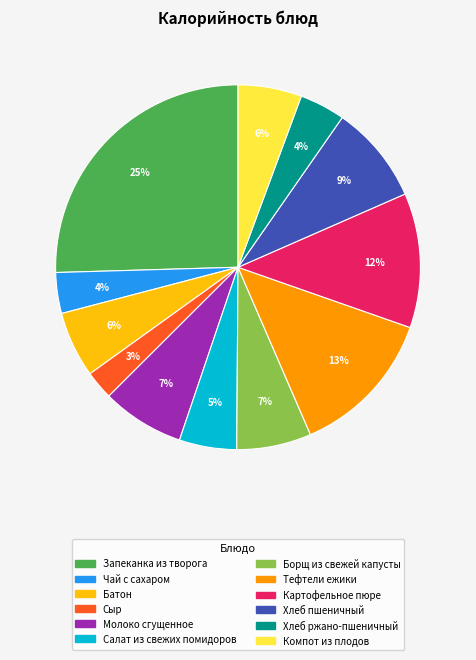

Count the number of slices in the pie.

12